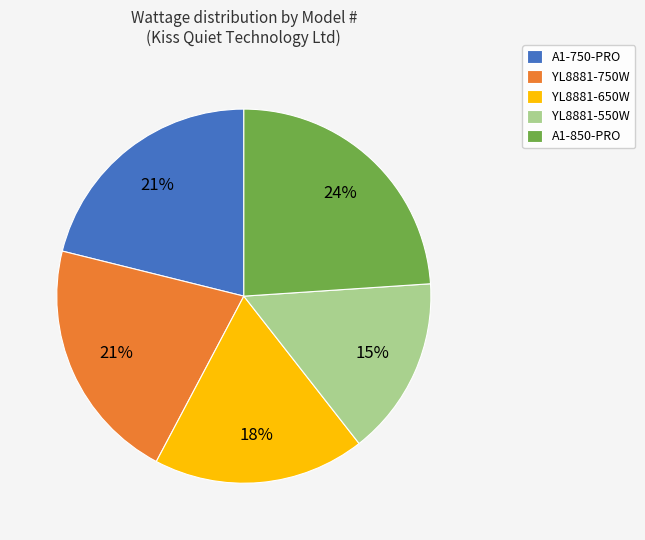

What is the ratio of the value at A1-750-PRO to the value at A1-850-PRO?

0.9